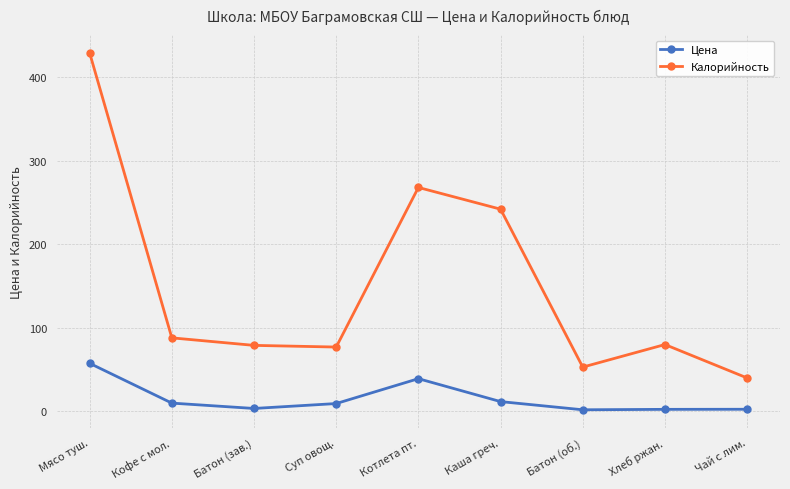

Where is the first local maximum for Цена?

Котлета пт.